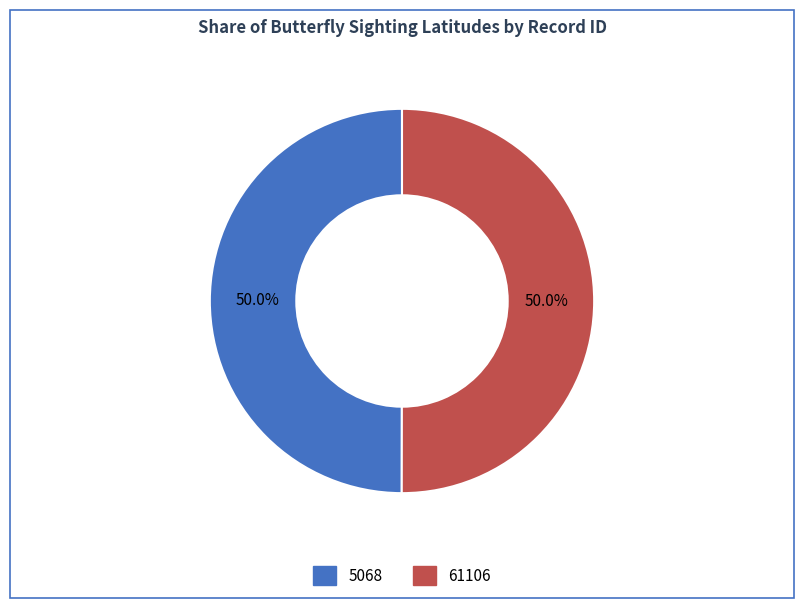

To the nearest percent, what is the average slice percentage?

50%